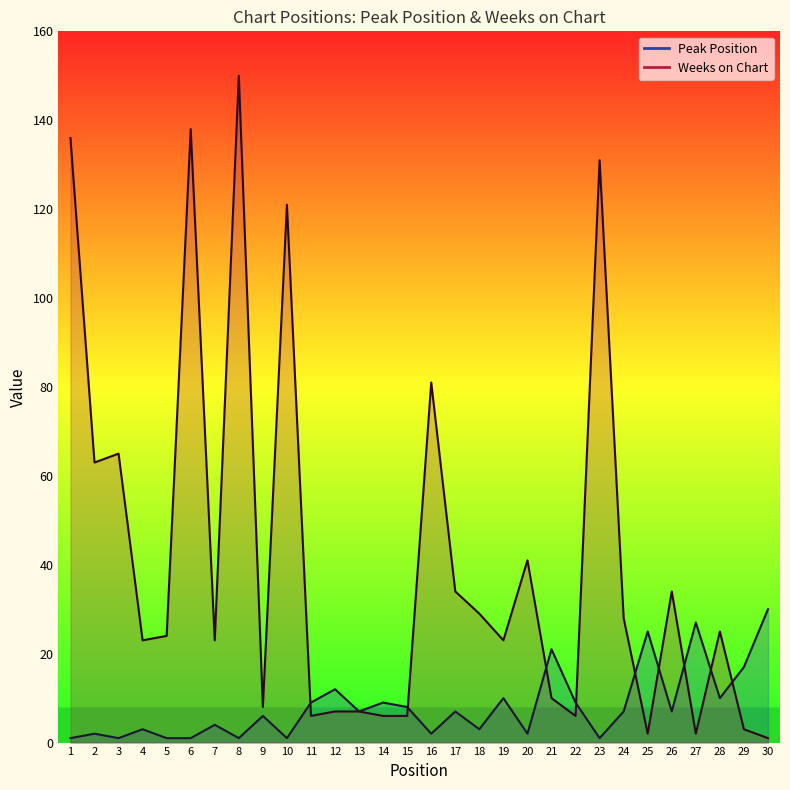

How many series are shown in this chart?

2